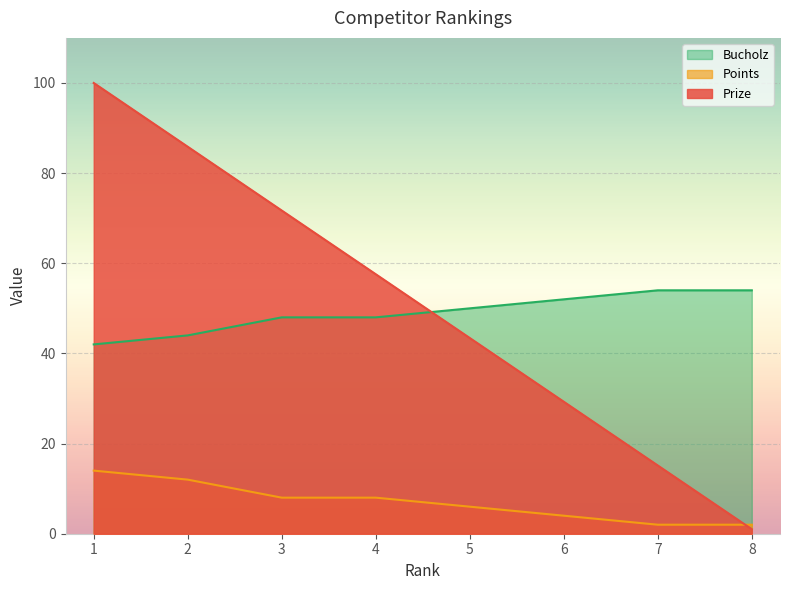

Is the value of Prize at 7 greater than the value of Points at 3?

Yes